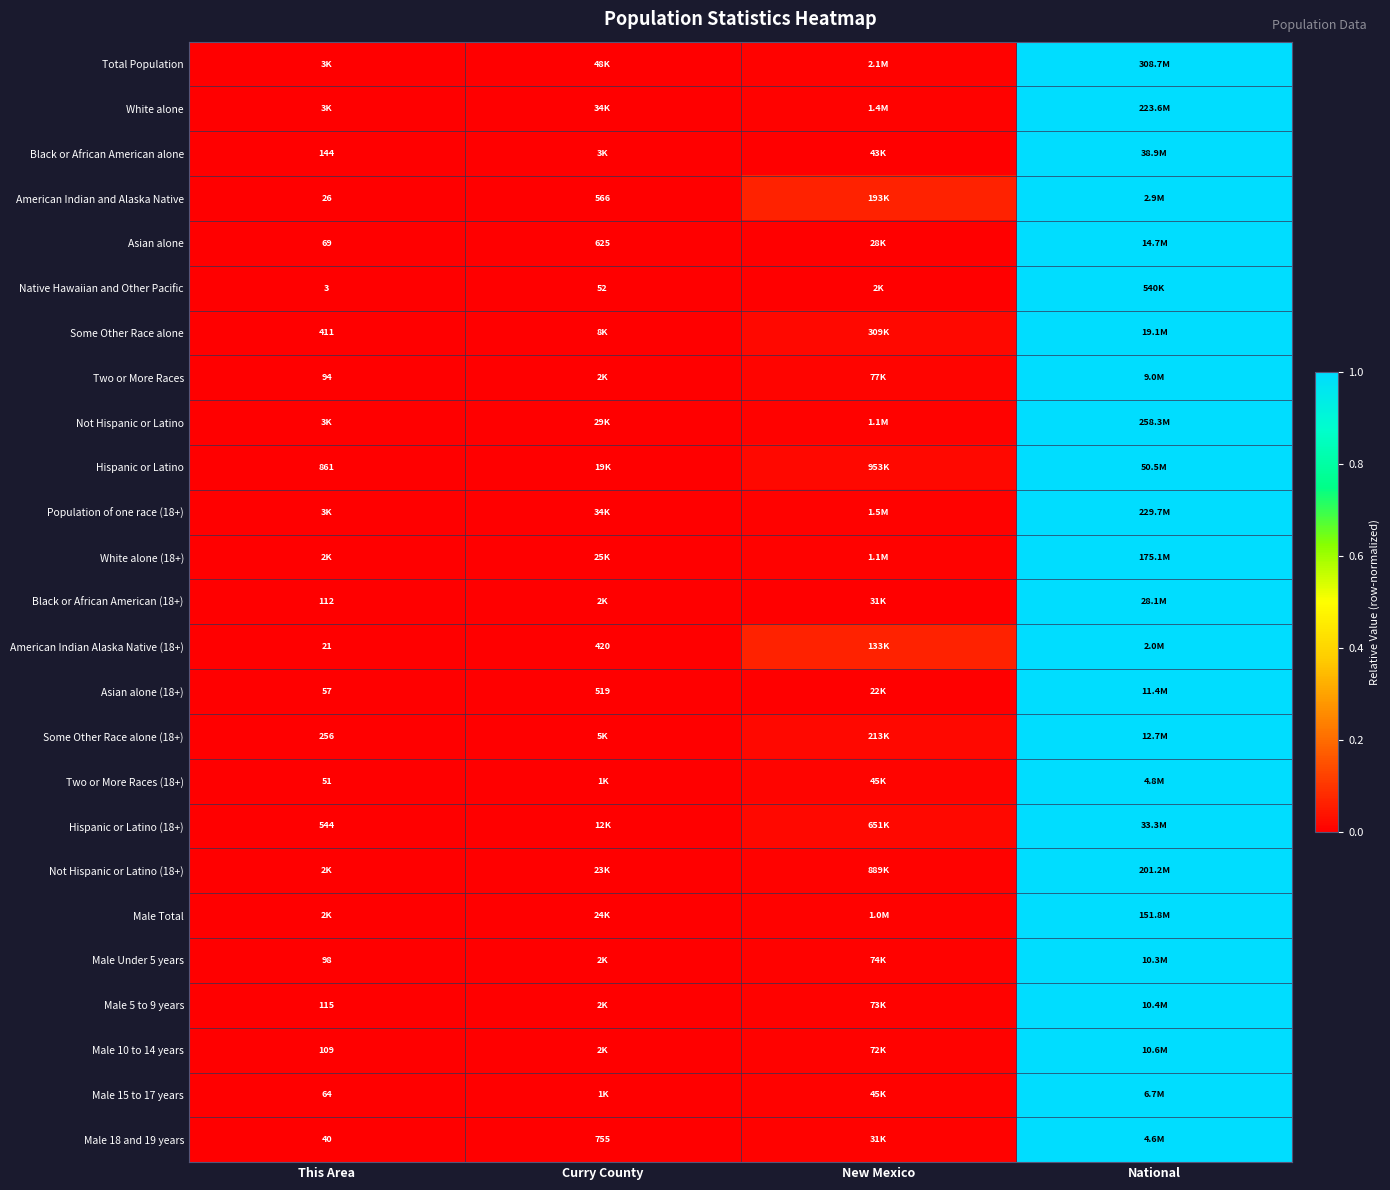

What is the spread (max minus min) of values at New Mexico?

0.1